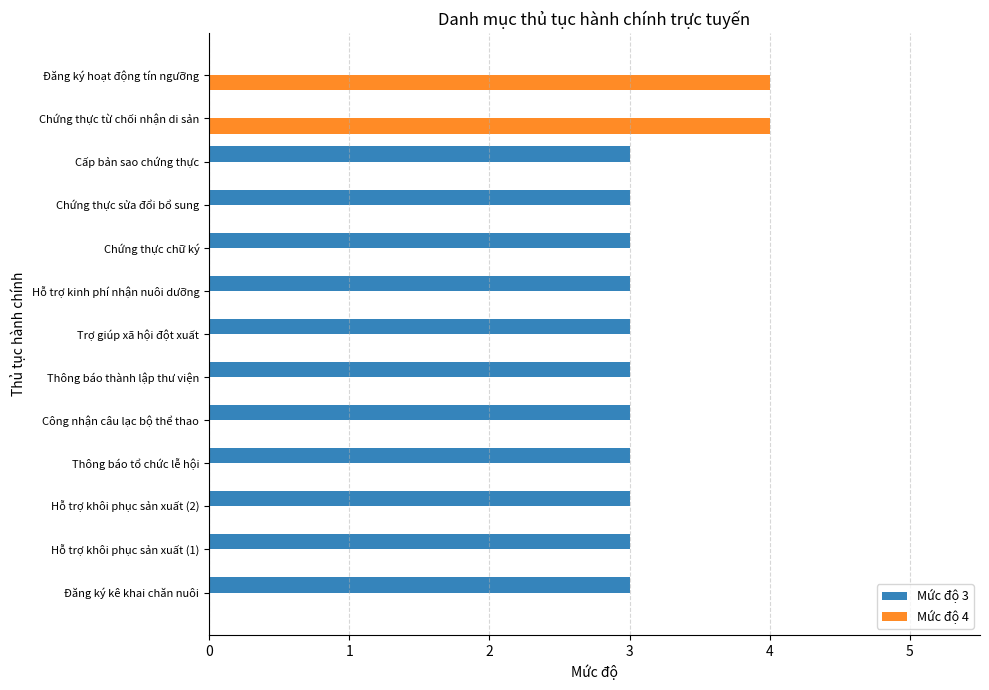

Is it true that Mức độ 4 equals 0 at Hỗ trợ kinh phí nhận nuôi dưỡng?

True